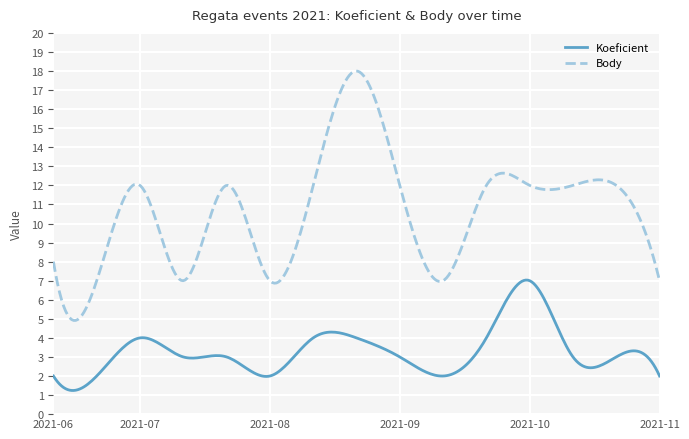

True or false: Body and Koeficient cross at least once.

False